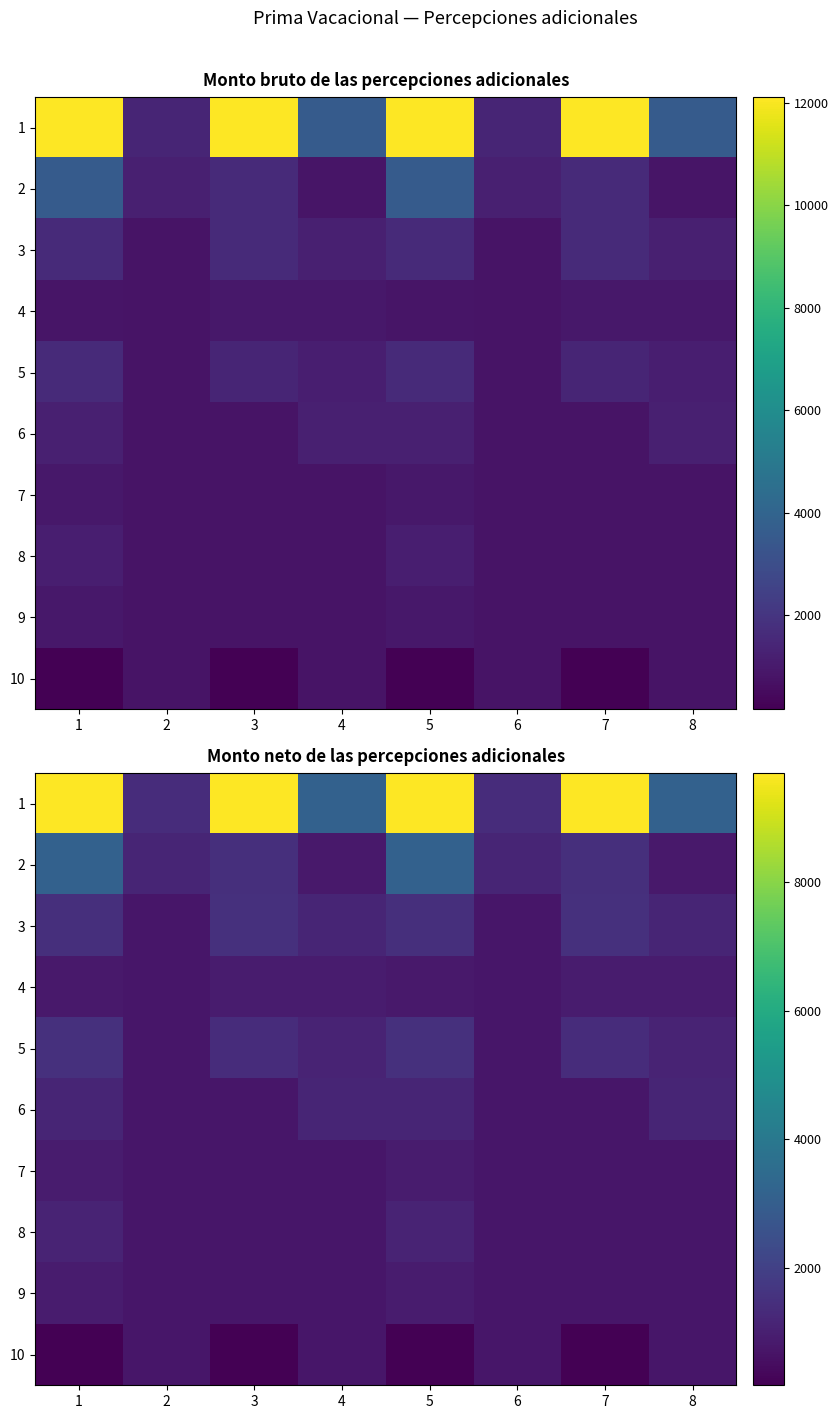

At which label does 1 reach its minimum?

2